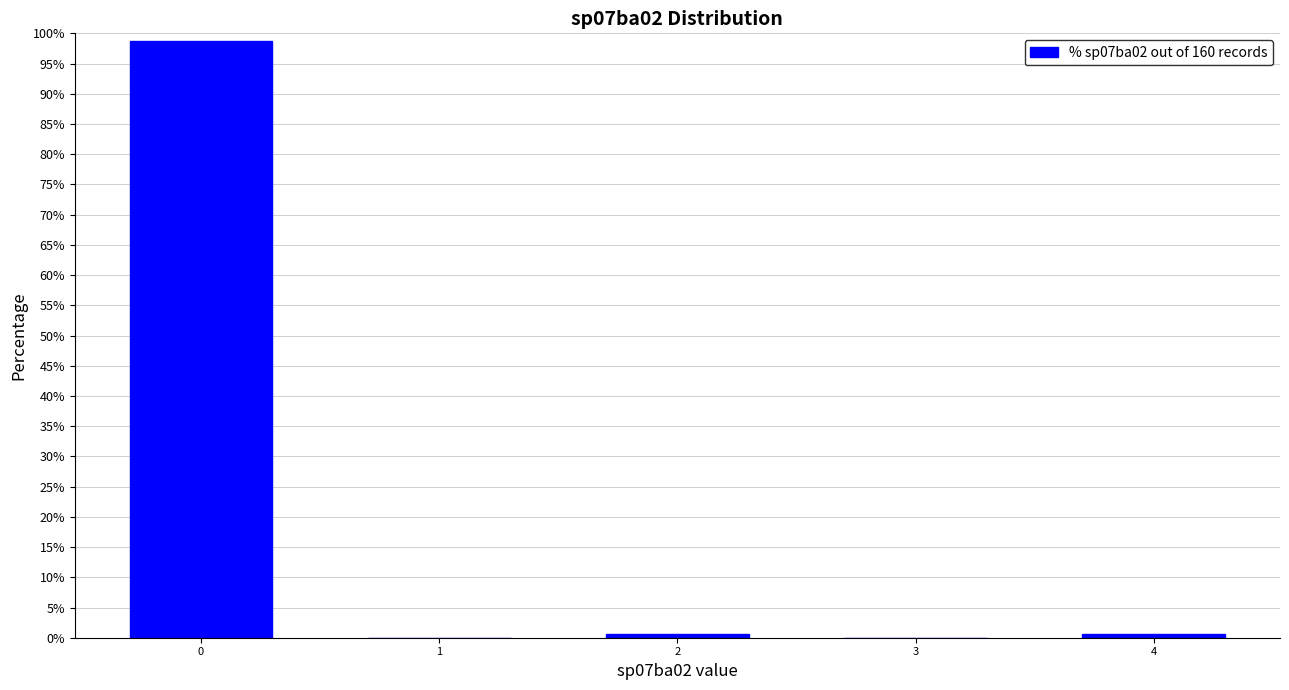

Reading left to right, list all the values displayed in this chart.

0=98.8	1=0.0	2=0.6	3=0.0	4=0.6